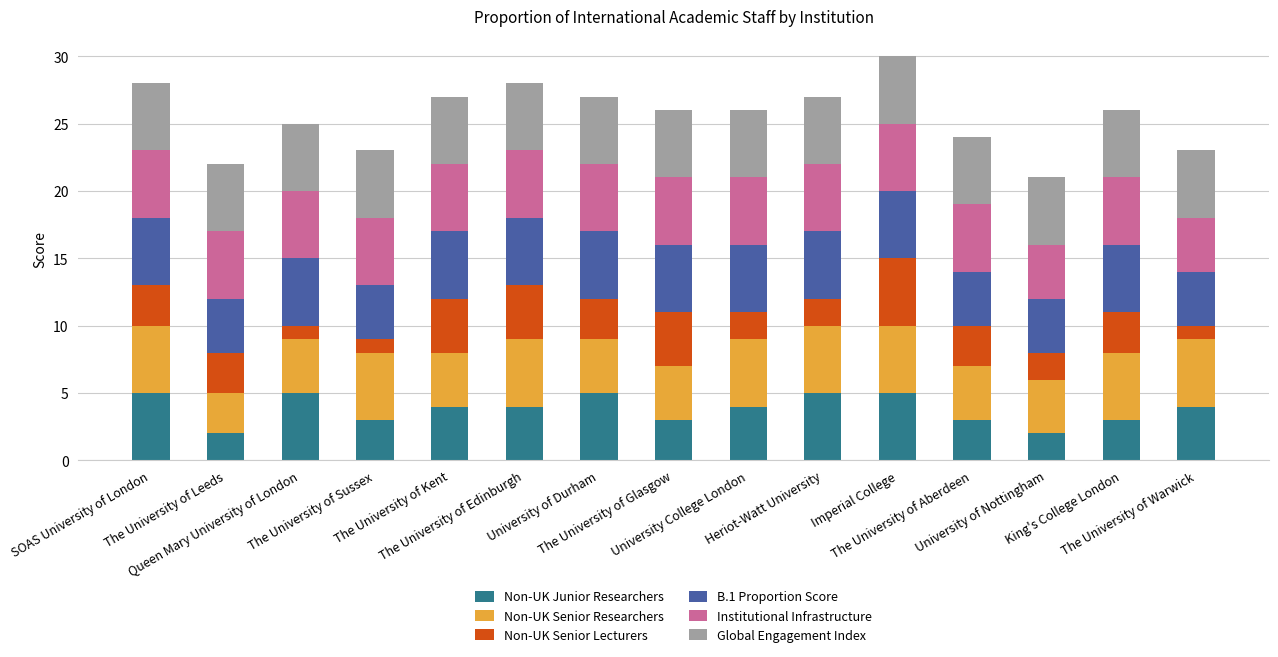

What is the maximum value for Non-UK Junior Researchers?

5